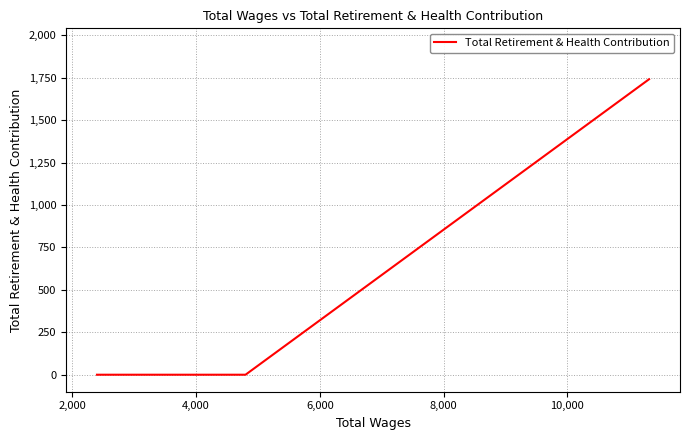

What is the average value?

580